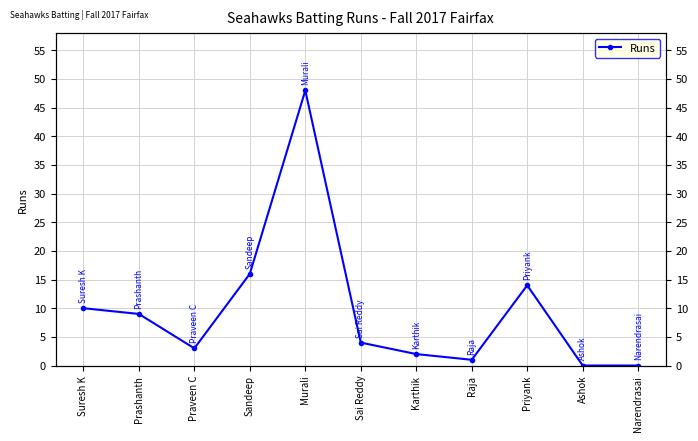

What is the maximum value shown in the chart?

48